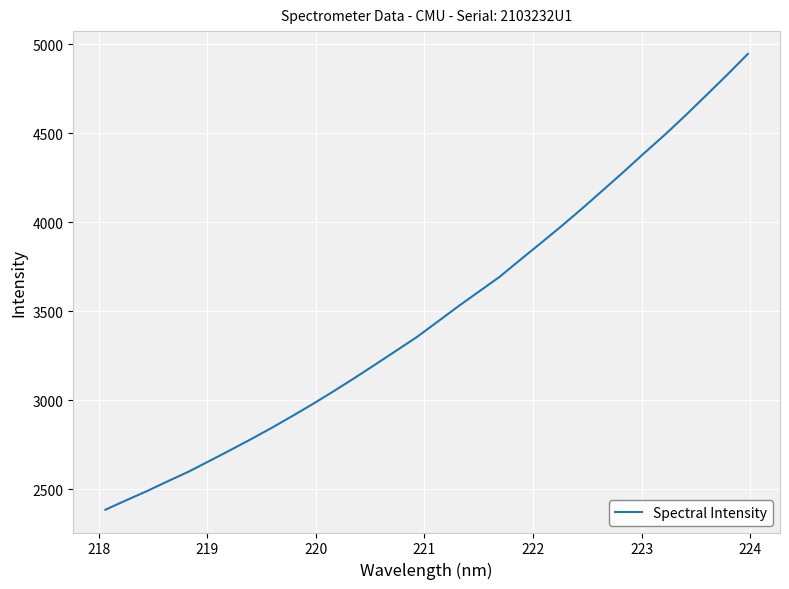

What is the sum of all values?

111788.6